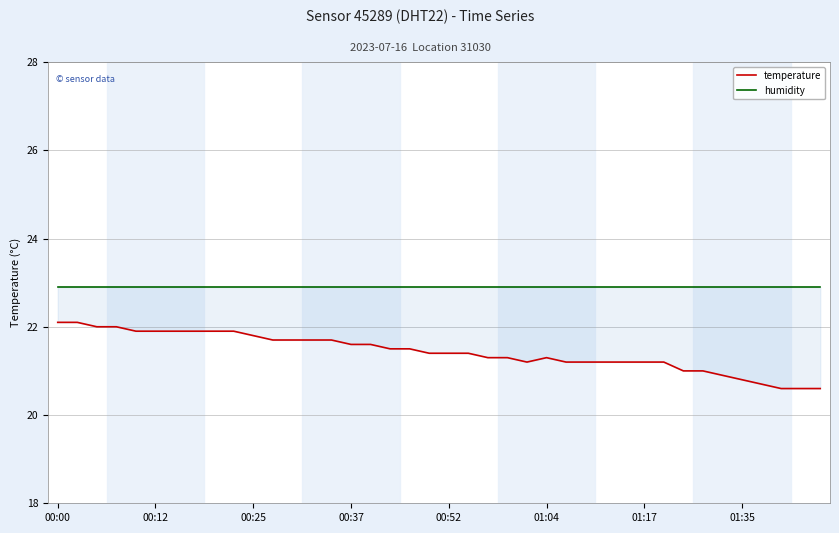

True or false: temperature and humidity cross at least once.

False